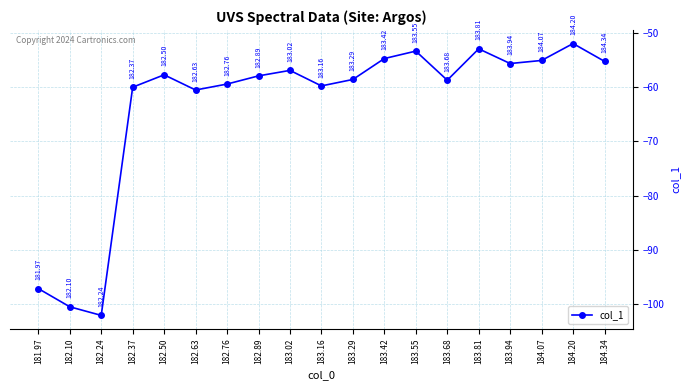

What is the change in value from 182.63 to 183.81?

+7.6